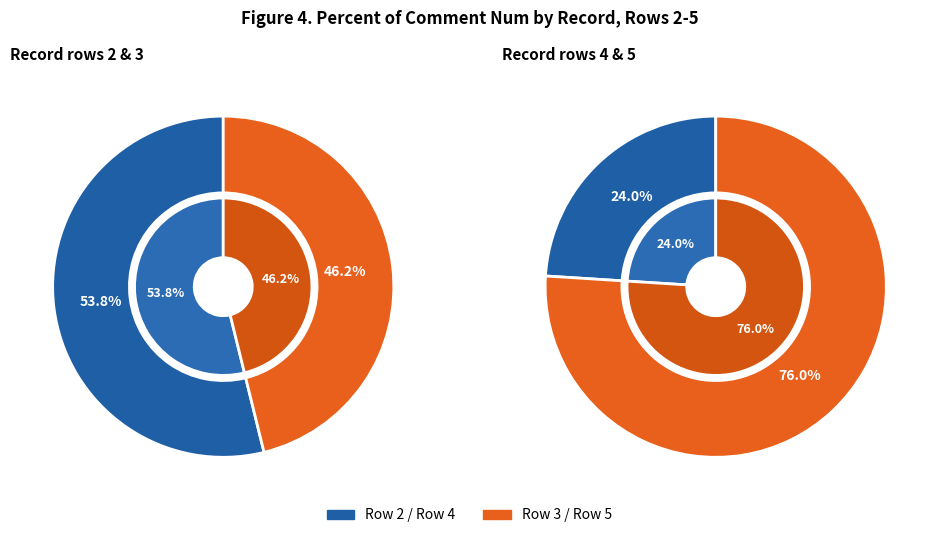

How many slices are in this pie chart?

4